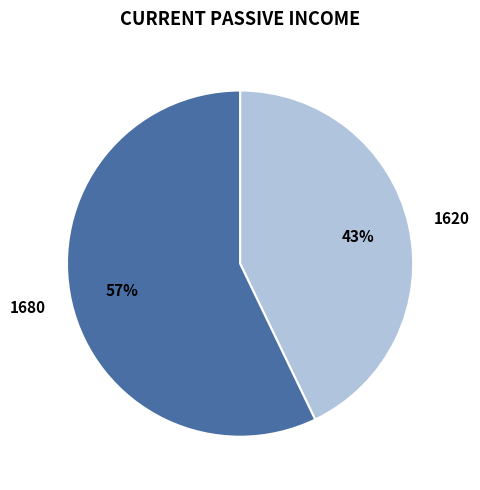

True or false: 1620 accounts for 54% of the total.

False